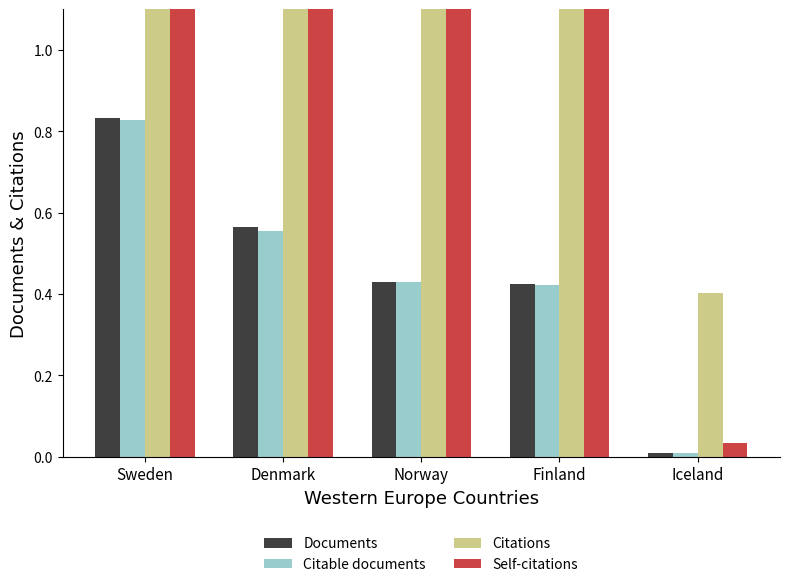

What position from the right is Finland?

2